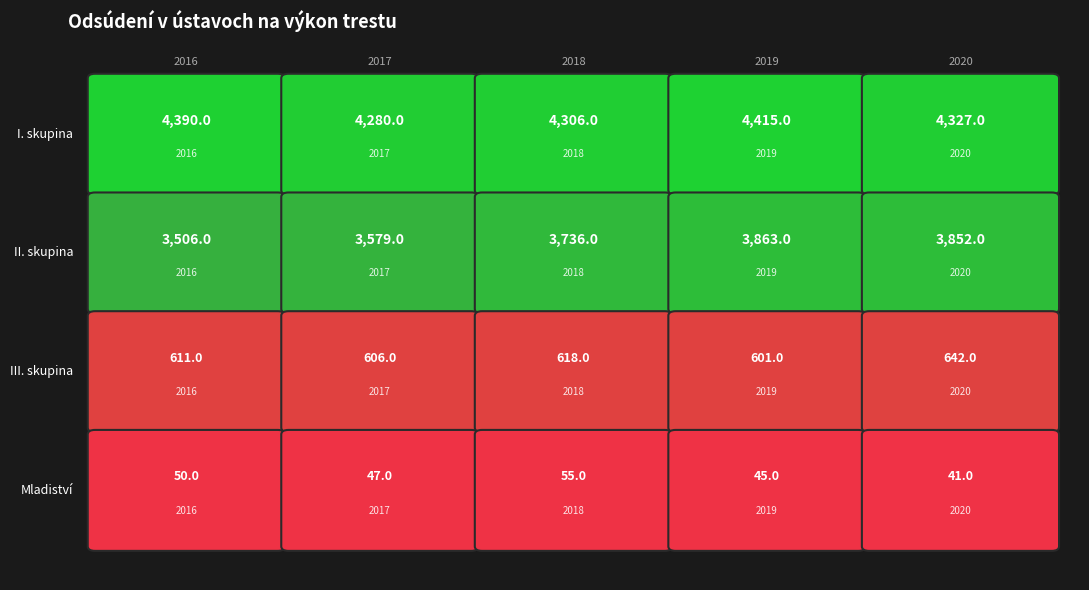

Rank the series at 2018 from lowest to highest value.

Mladiství, III. skupina, II. skupina, I. skupina